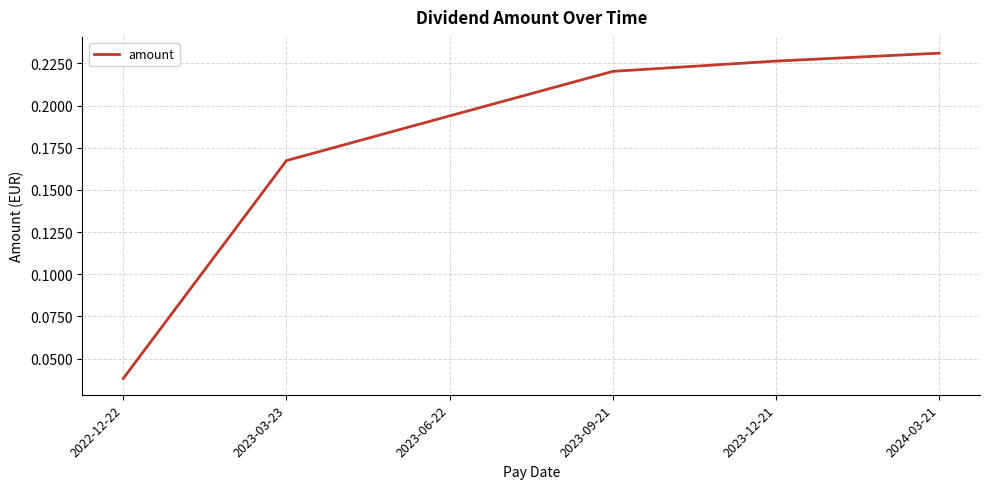

What position from the right is 2022-12-22?

6